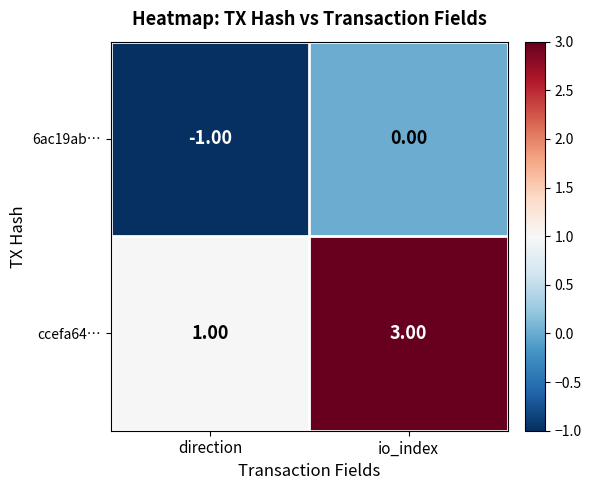

Which series has the widest spread of values?

ccefa64…